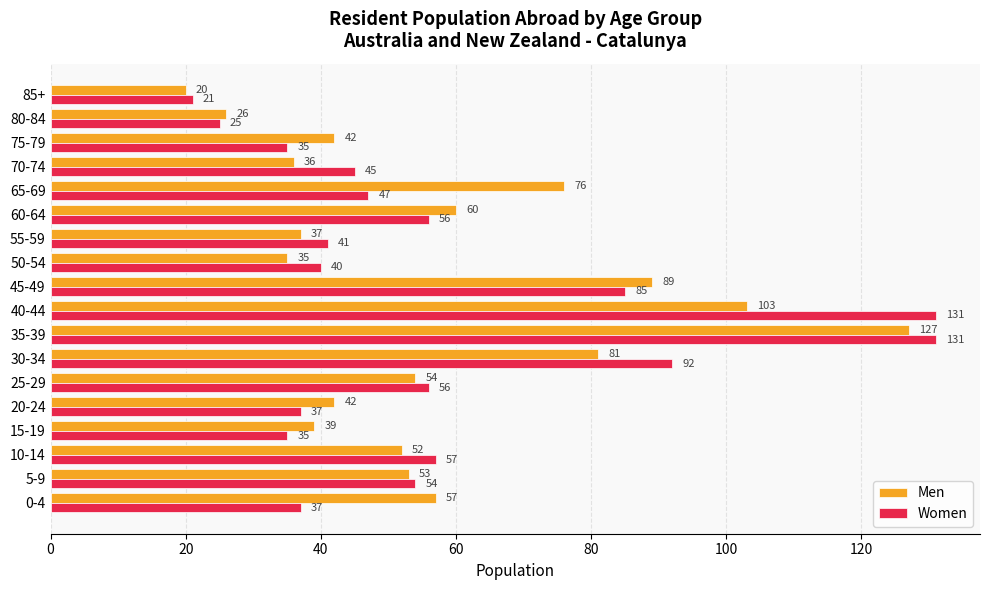

How many data points in Men are less than 53?

9